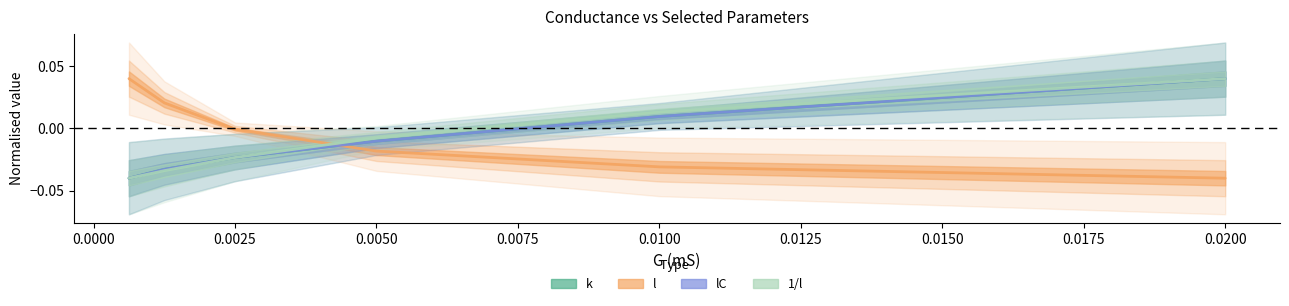

True or false: k has more than 1 points higher than both neighbors.

False